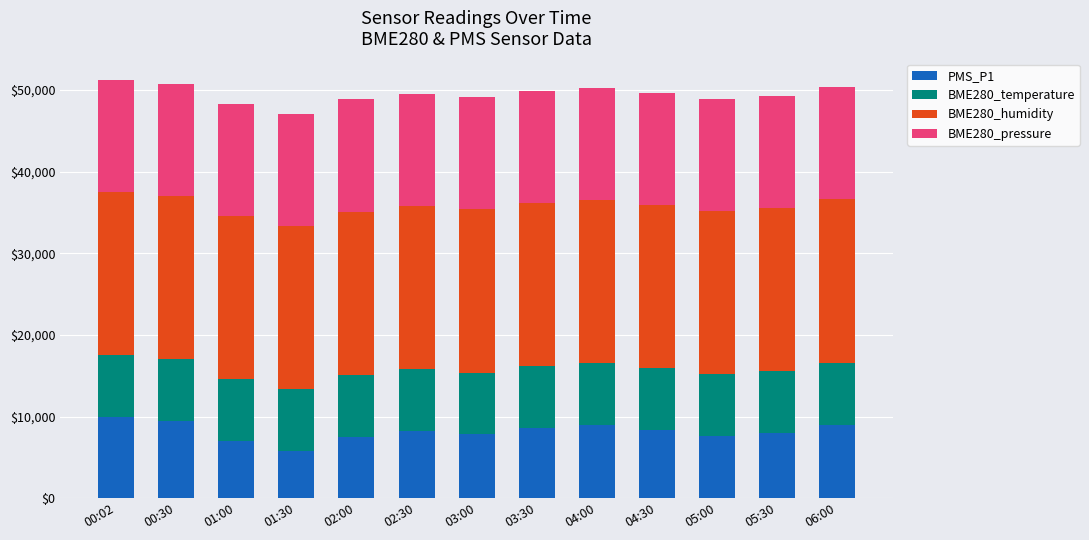

What is the total value across all series at 00:30?

50769.4